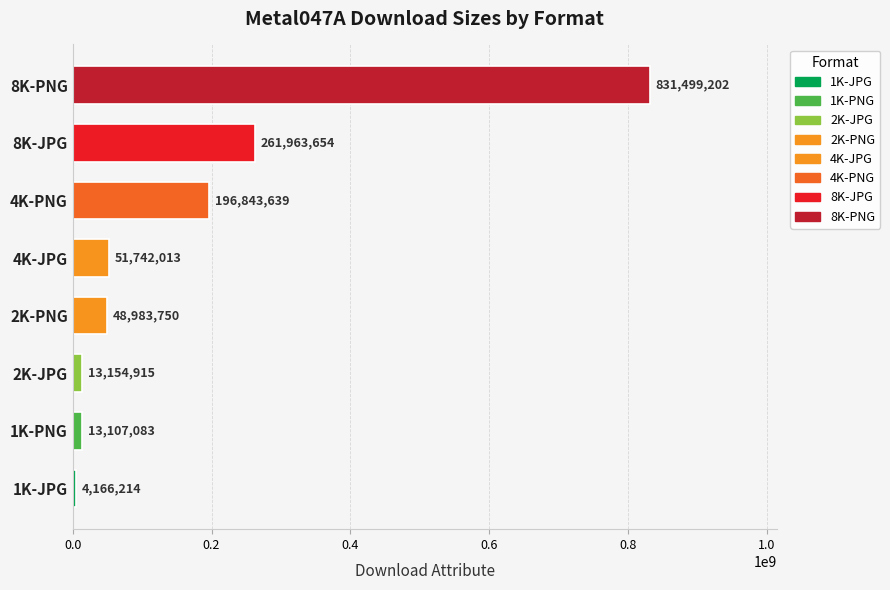

How many distinct data groups are displayed?

1